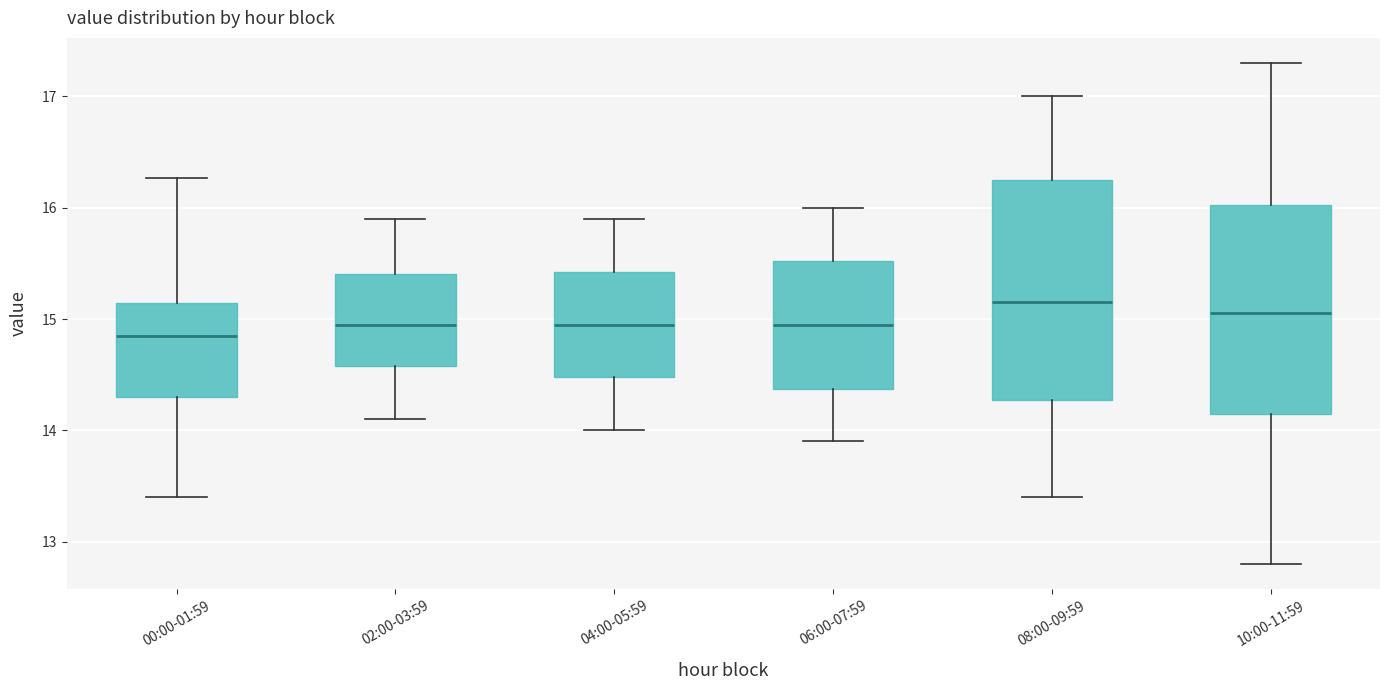

Reading left to right, read every box against the y-axis: the position of its median line, the range the box covers, and the ends of its whiskers. The values are not printed on the chart, so give them approximately, as read against the axis.

00:00-01:59: median 14.9, box 14.3 to 15.1, whiskers 13.4 to 16.3
02:00-03:59: median 15.0, box 14.6 to 15.4, whiskers 14.1 to 15.9
04:00-05:59: median 15.0, box 14.5 to 15.4, whiskers 14.0 to 15.9
06:00-07:59: median 15.0, box 14.4 to 15.5, whiskers 13.9 to 16.0
08:00-09:59: median 15.2, box 14.3 to 16.3, whiskers 13.4 to 17.0
10:00-11:59: median 15.1, box 14.2 to 16.0, whiskers 12.8 to 17.3